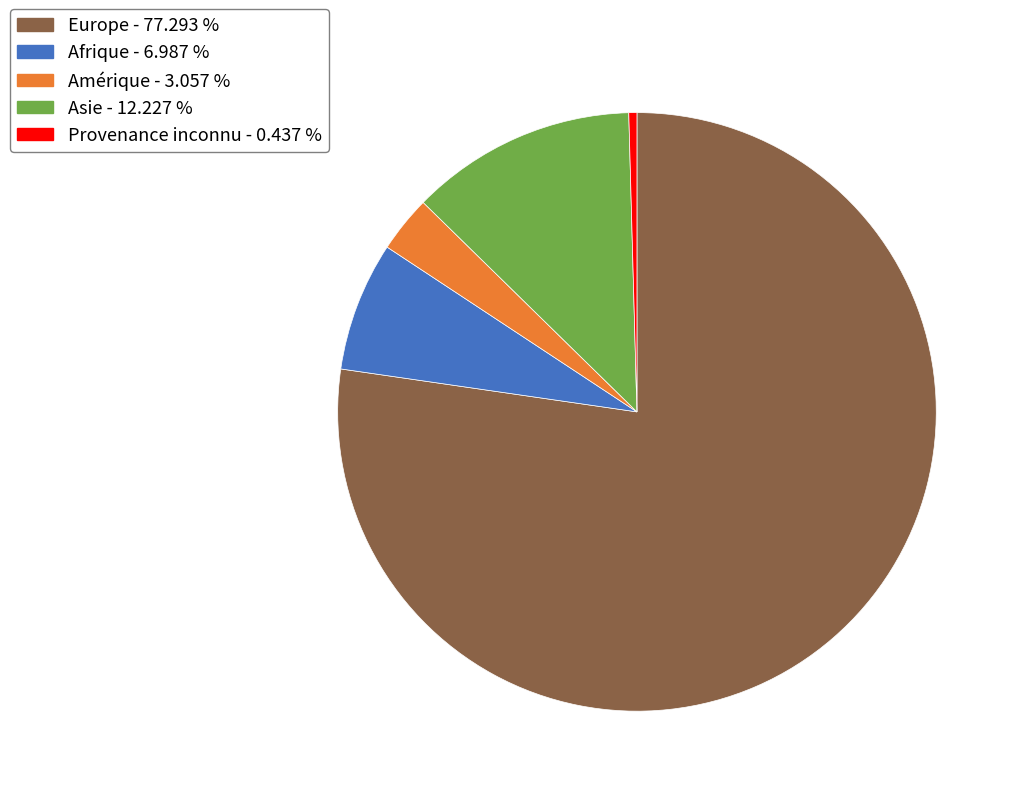

Does any single category account for the majority?

Yes